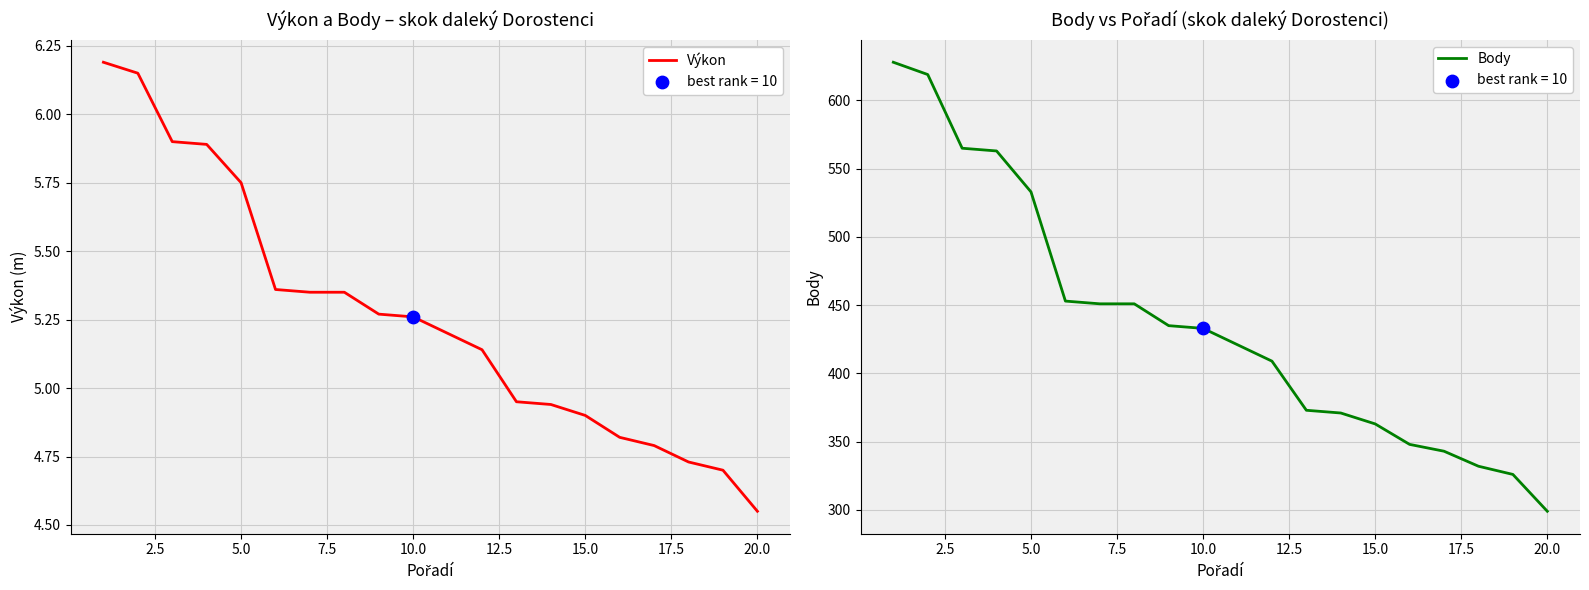

Is the value of Výkon at 22.5 greater than the value of Body at 20.0?

No